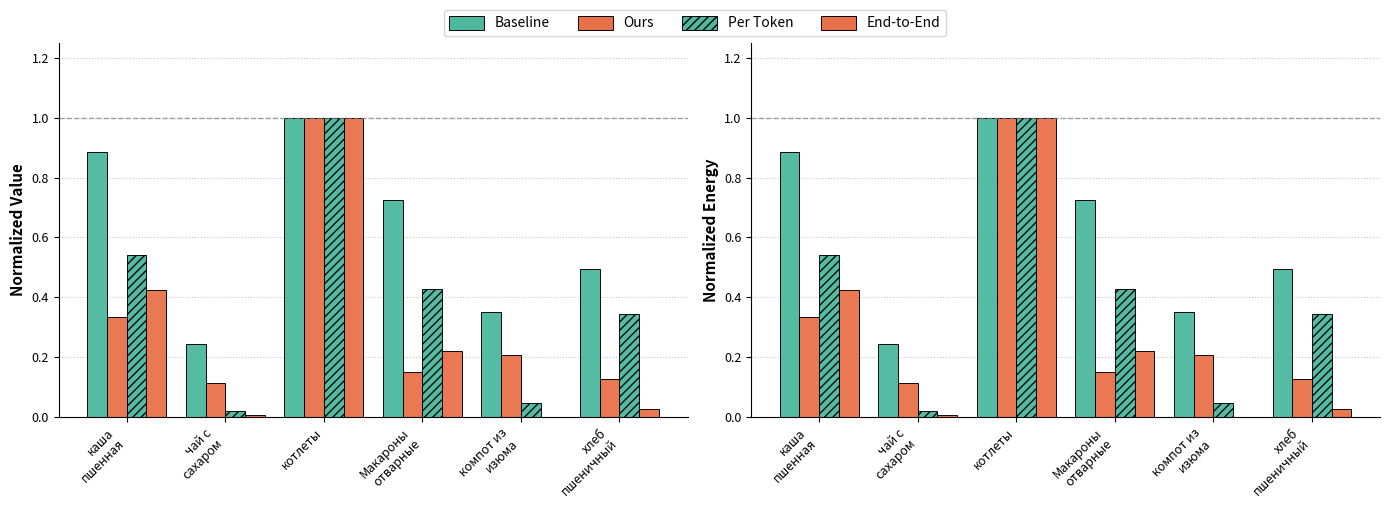

At which label does Ours reach its peak?

котлеты